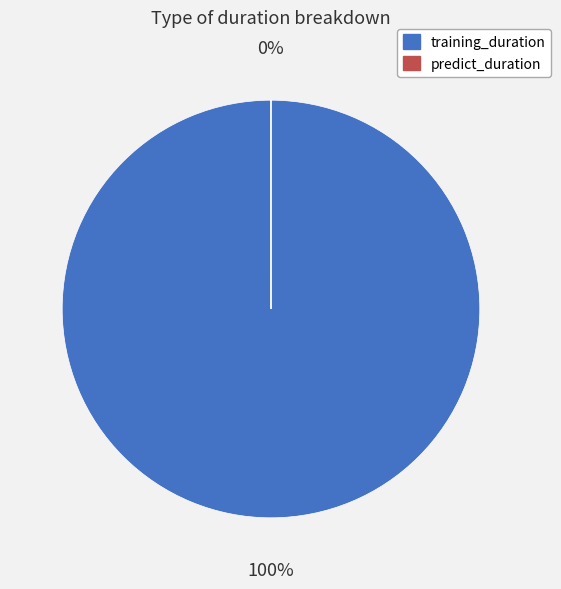

Count the number of slices in the pie.

2